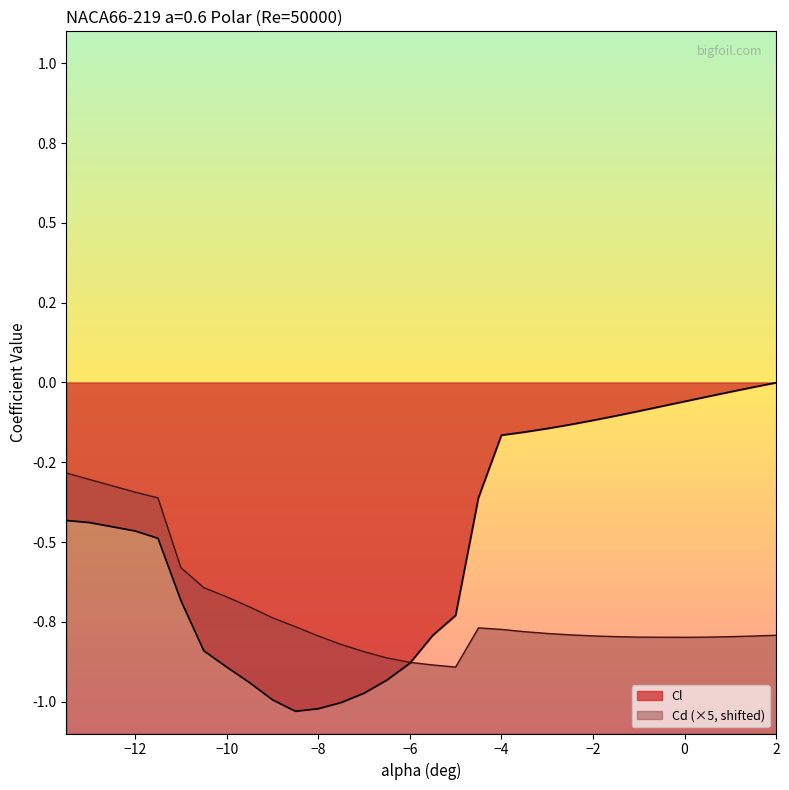

The Cl series shows -1.4 at −10. True or false?

False